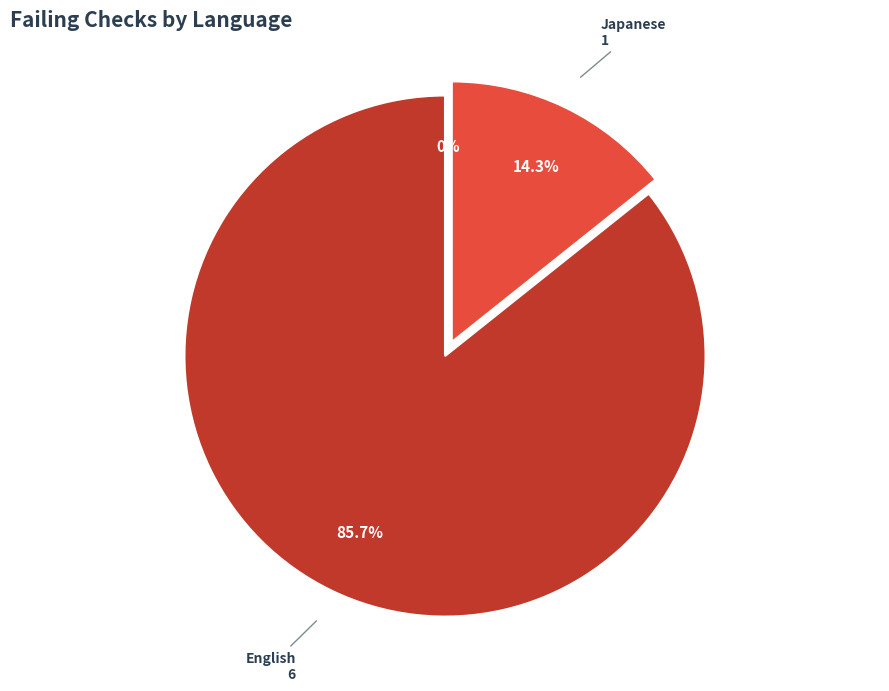

Which has a higher value, English or Japanese?

English